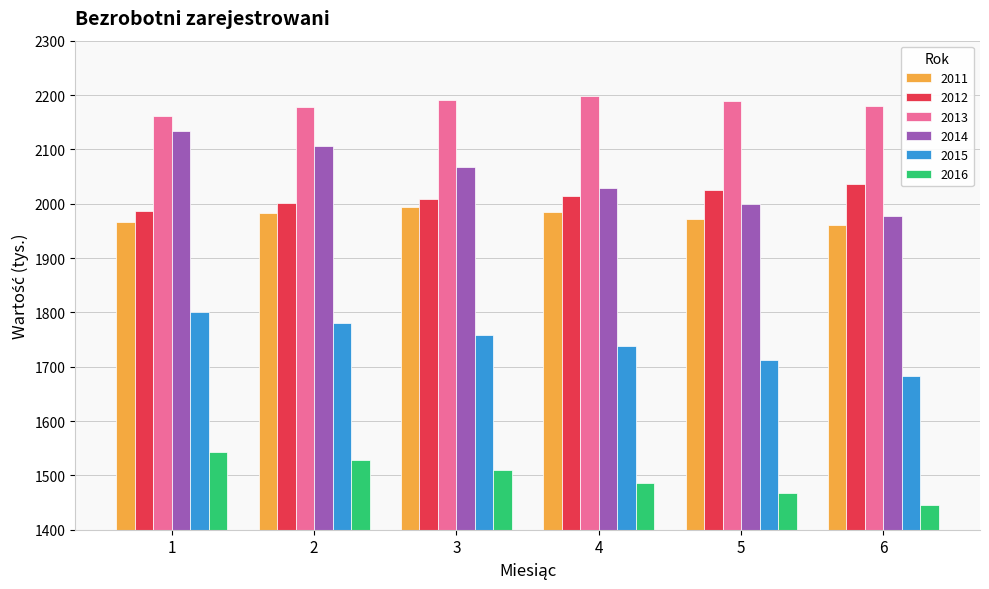

Which series has the widest spread of values?

2014